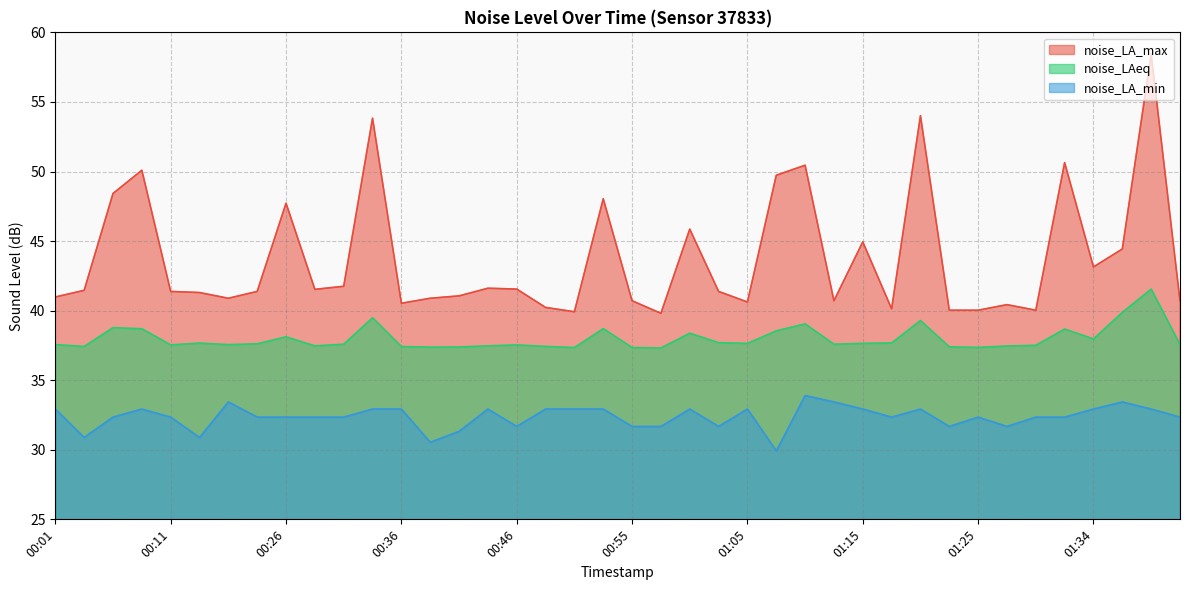

How many values in the noise_LA_max series exceed 41?

24